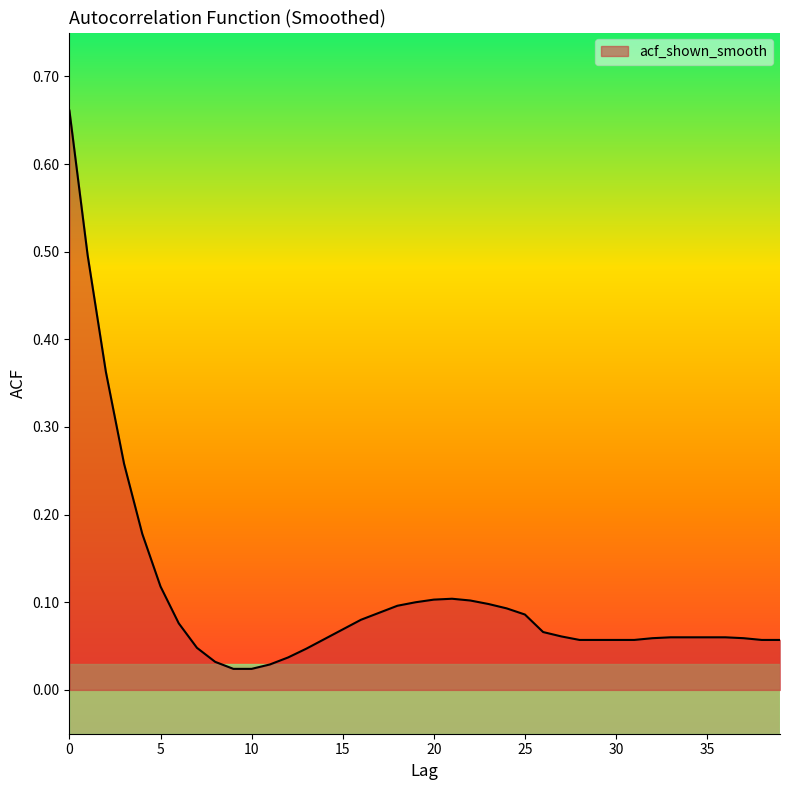

What is the difference between the maximum and minimum values?

0.6